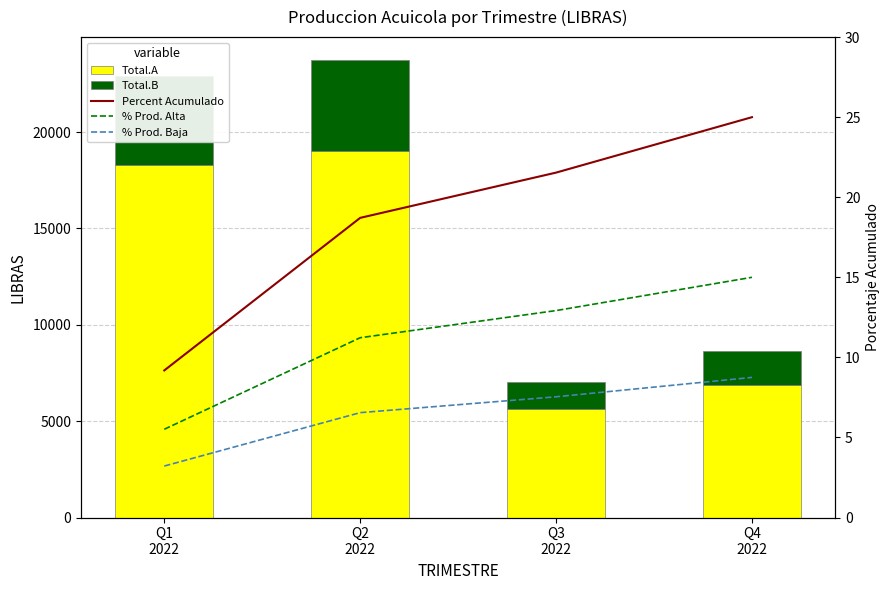

At how many categories does at least one series exceed 15422?

2